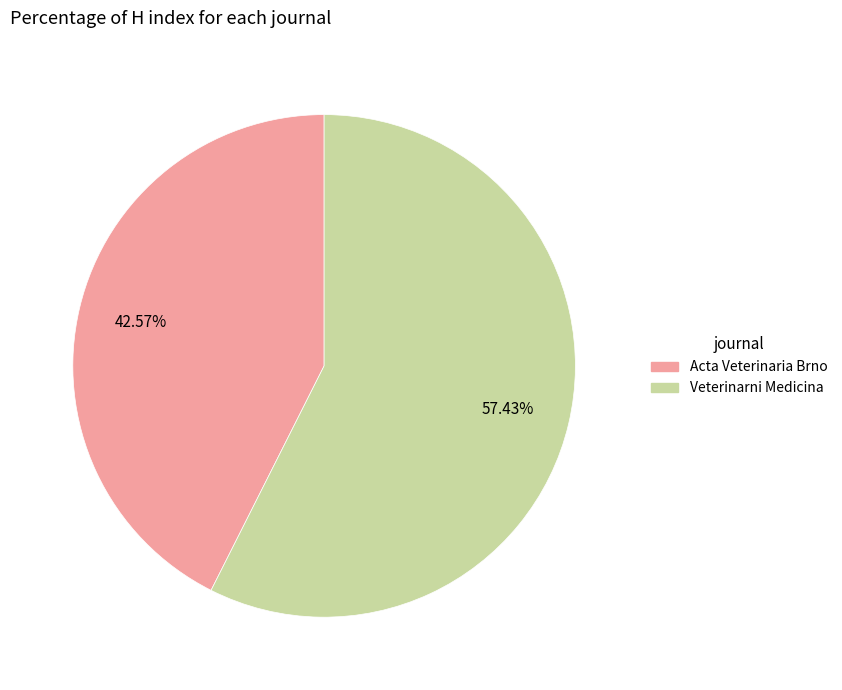

Combined, do Veterinarni Medicina and Acta Veterinaria Brno account for over 50%?

Yes